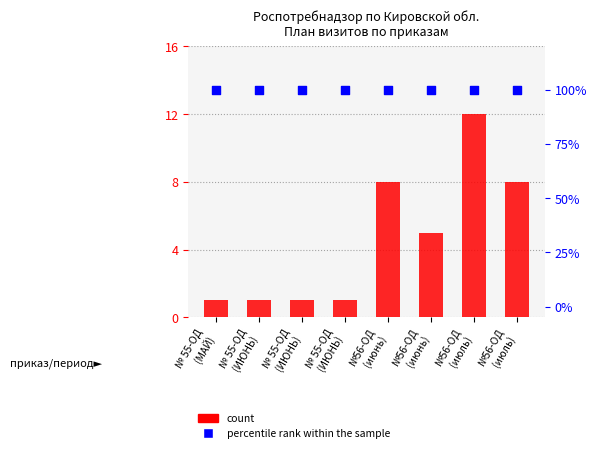

At how many categories does at least one series exceed 97?

8